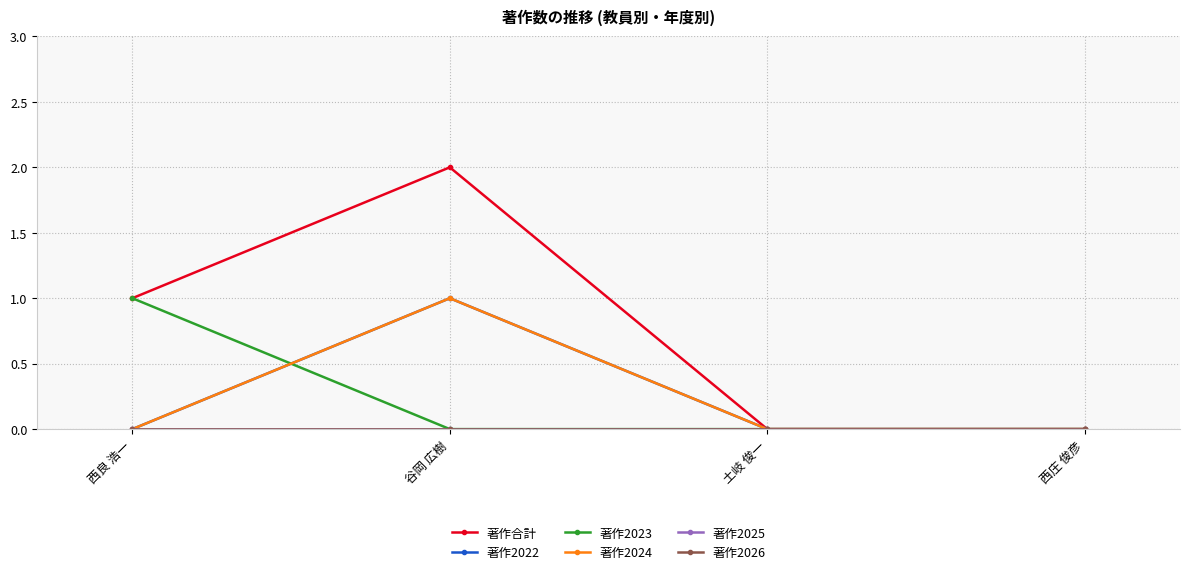

True or false: 著作2022 and 著作2025 cross at least once.

False